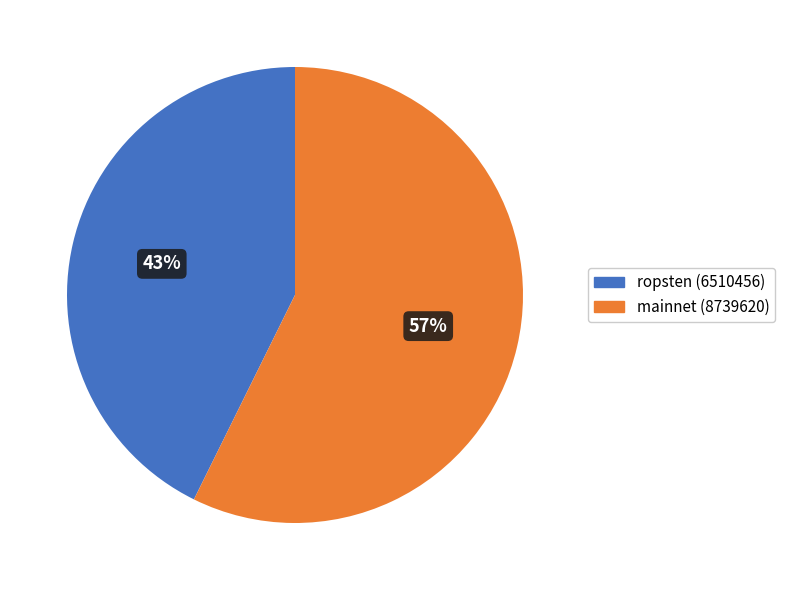

To the nearest percent, what is the average slice percentage?

50%